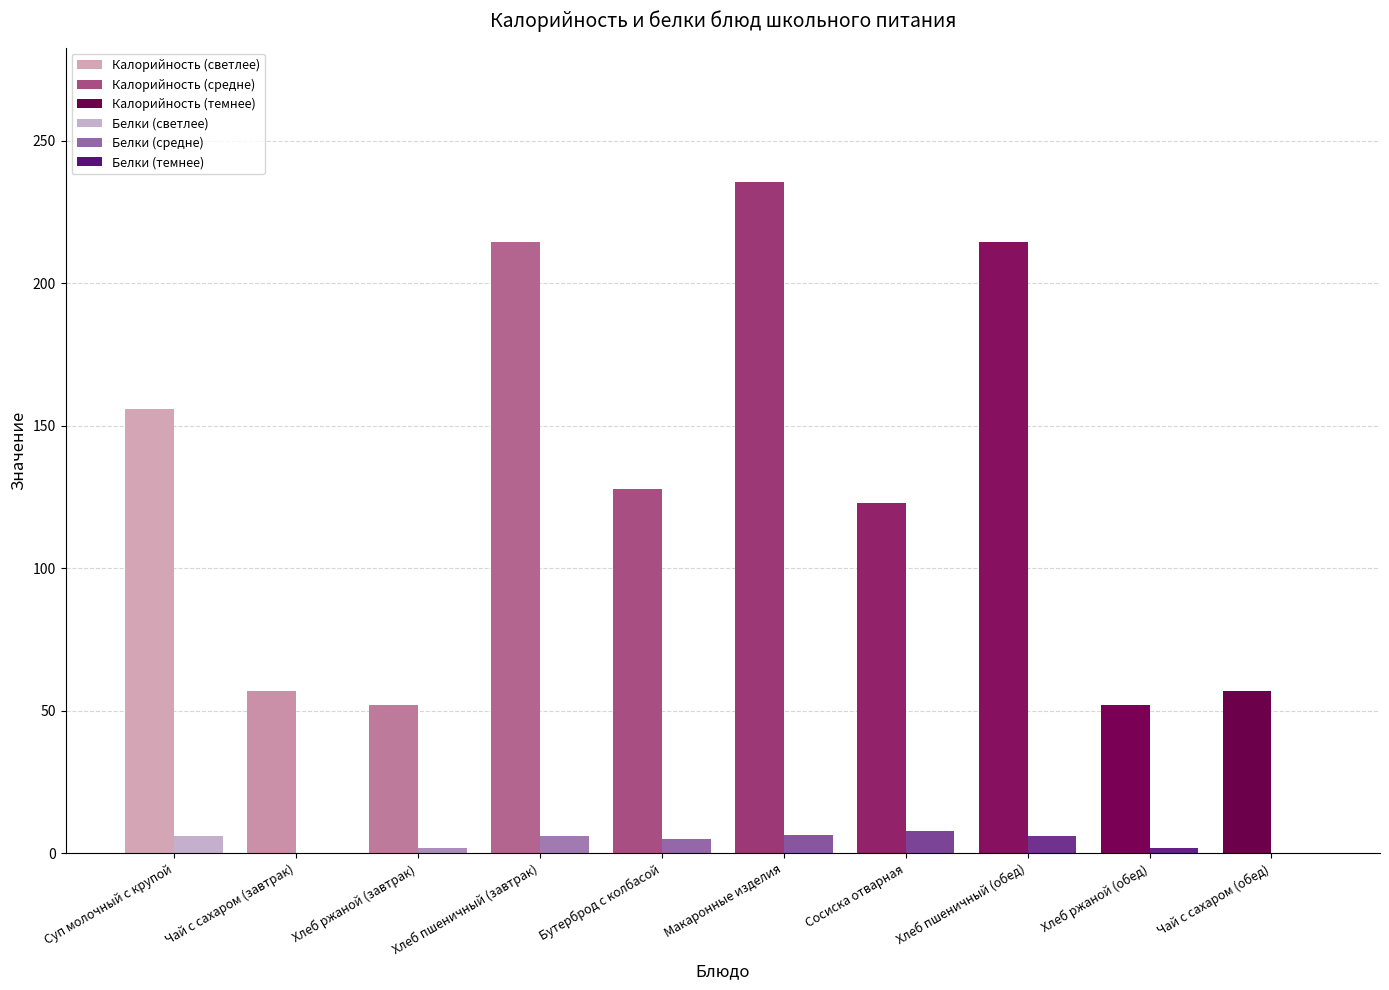

Between Хлеб ржаной (завтрак) and Бутерброд с колбасой, which series saw the biggest shift?

Калорийность